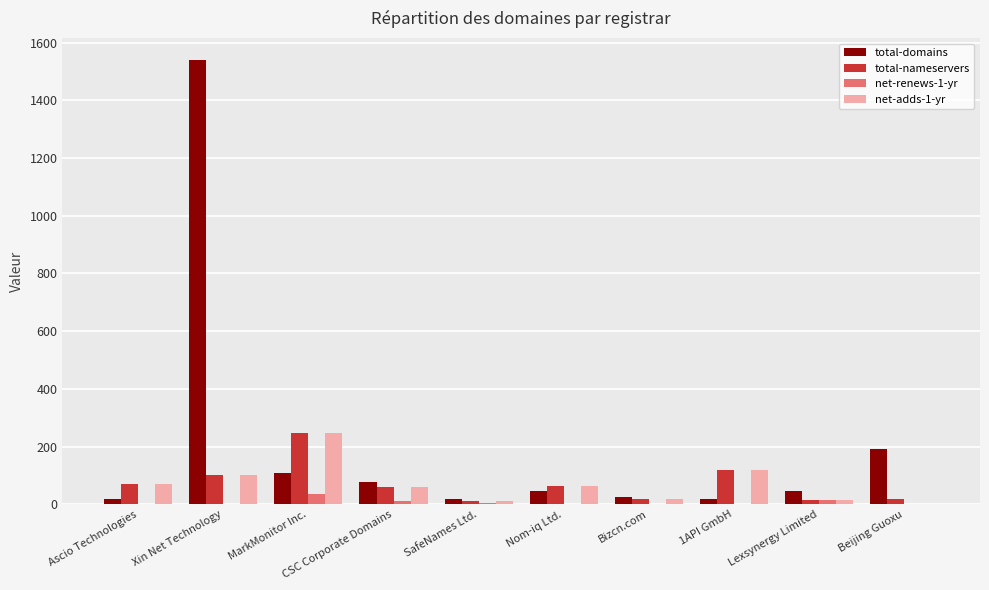

What is the spread (max minus min) of values at MarkMonitor Inc.?

210